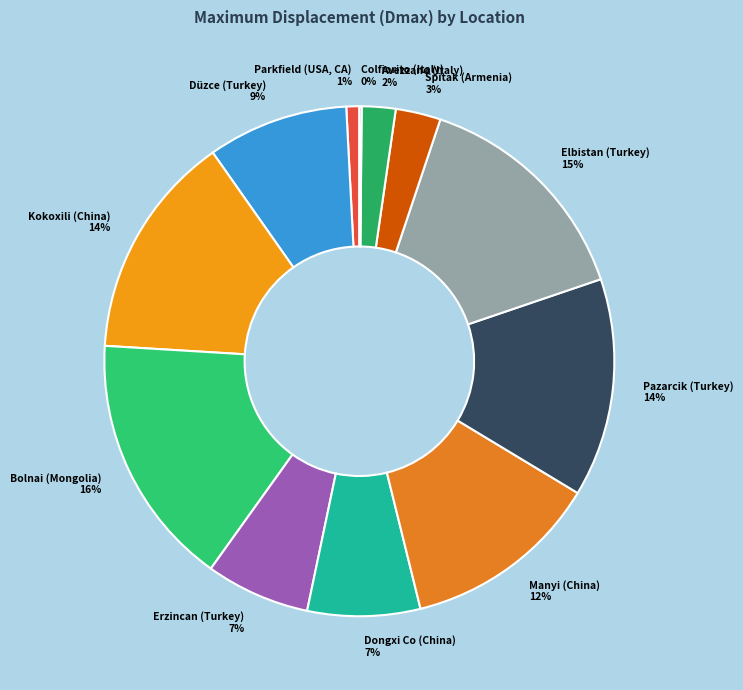

Is the sum of Kokoxili (China) 14% and Erzincan (Turkey) 7% greater than half?

No